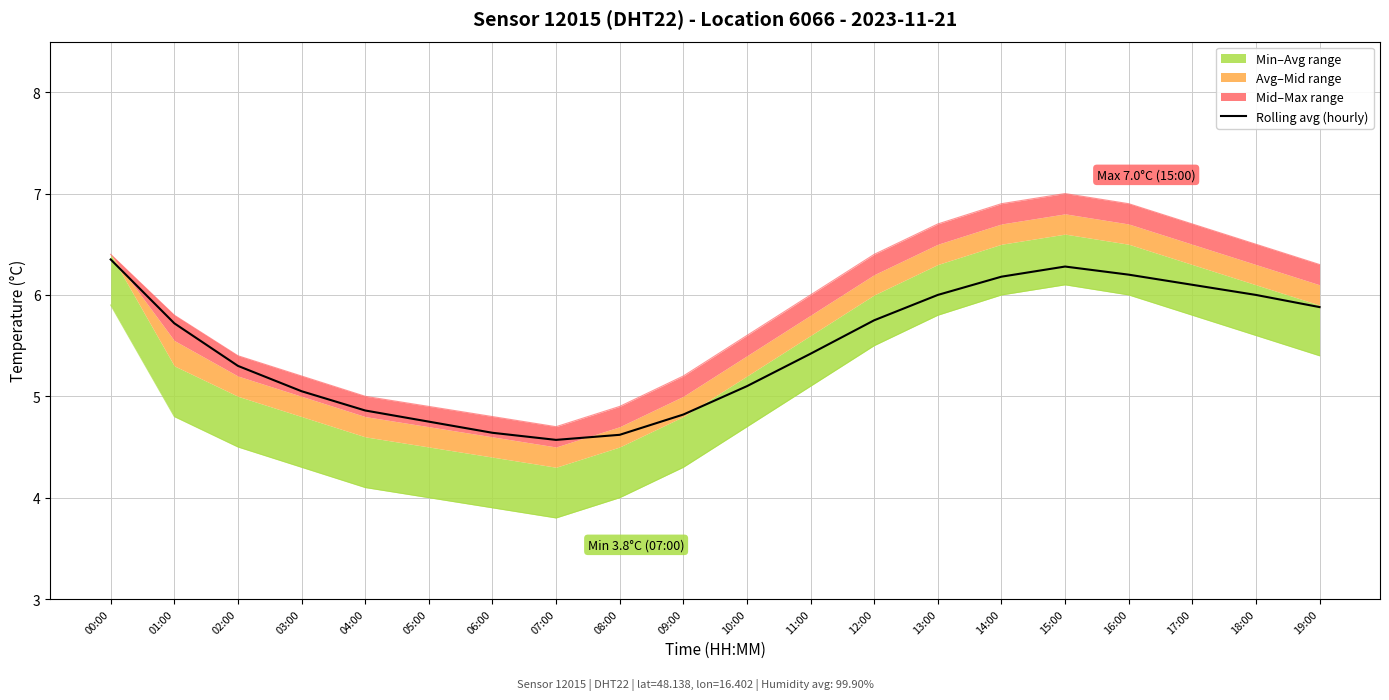

Is it true that Rolling avg (hourly) equals 7.7 at 12:00?

False